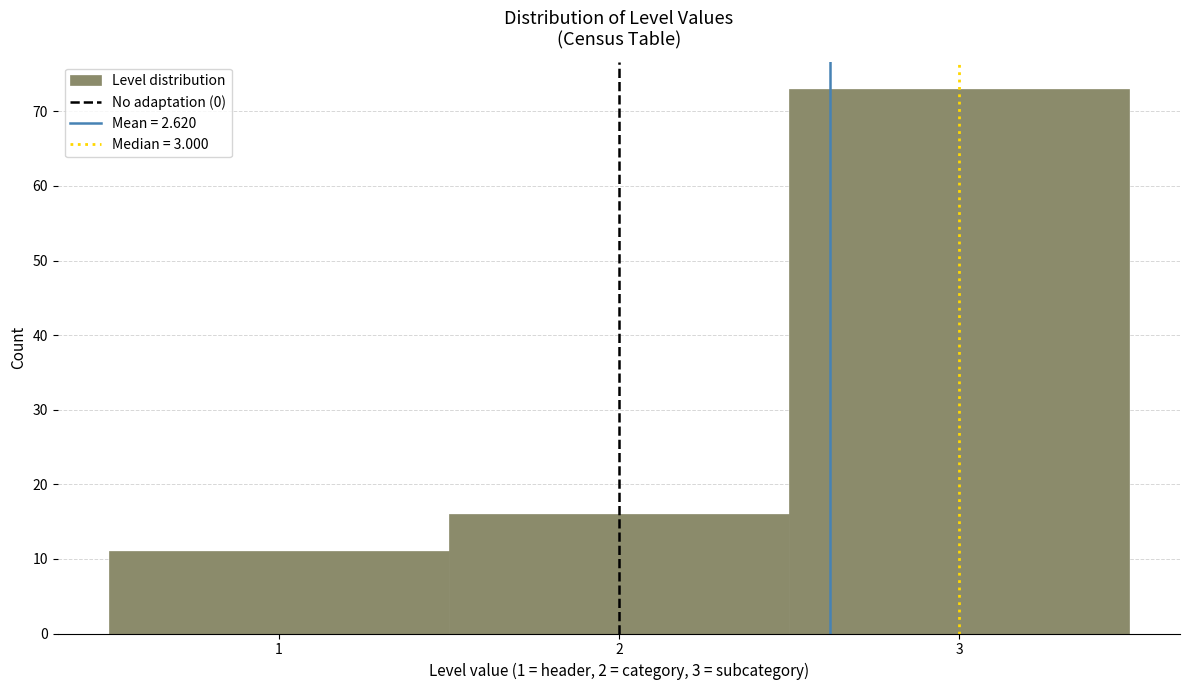

How tall is the bar that spans 1.5 to 2.5 on the x-axis? The values are not printed on the chart, so give them approximately, as read against the axis.

16